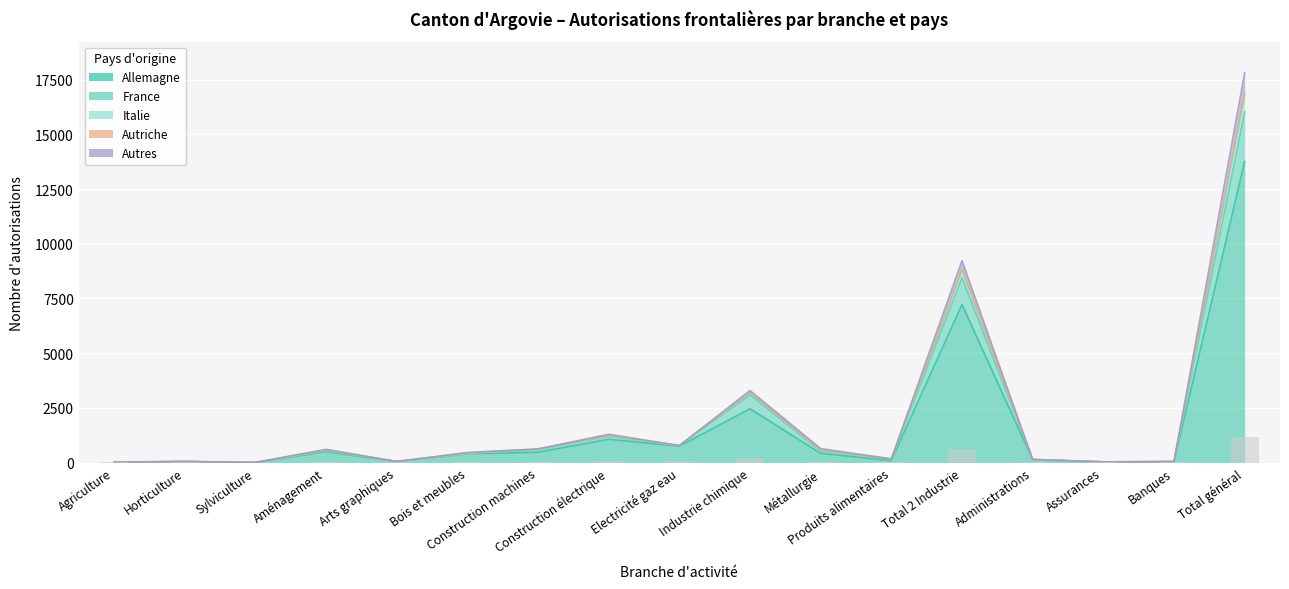

The Autres series shows 88.4 at Construction électrique. True or false?

True